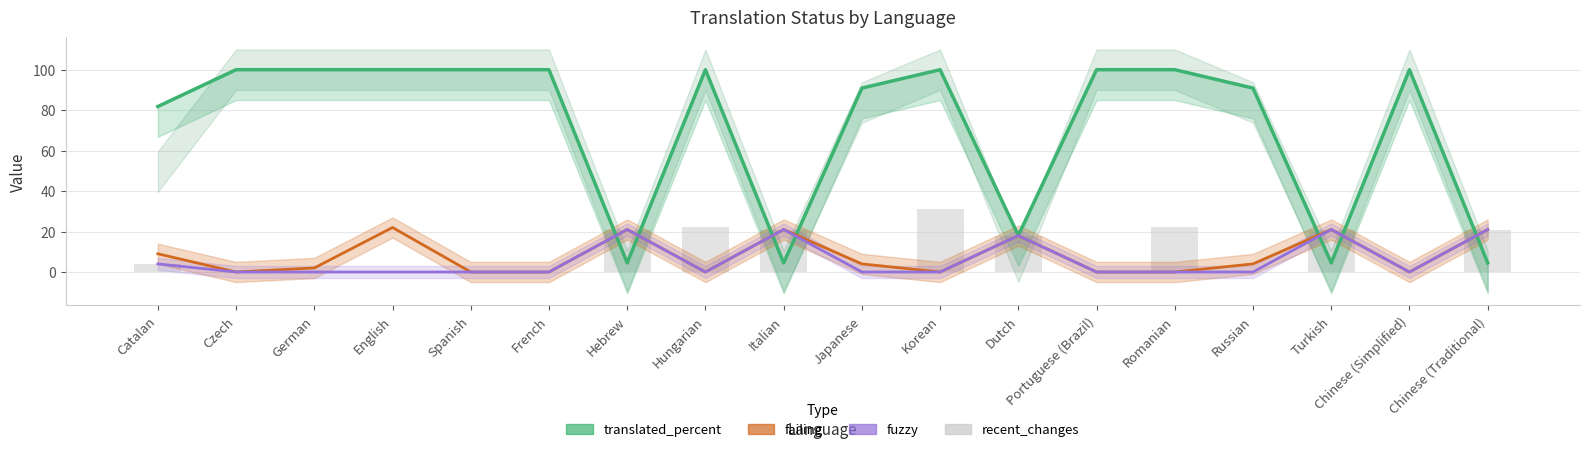

What are all the series names shown in the legend?

translated_percent, failing, fuzzy, recent_changes